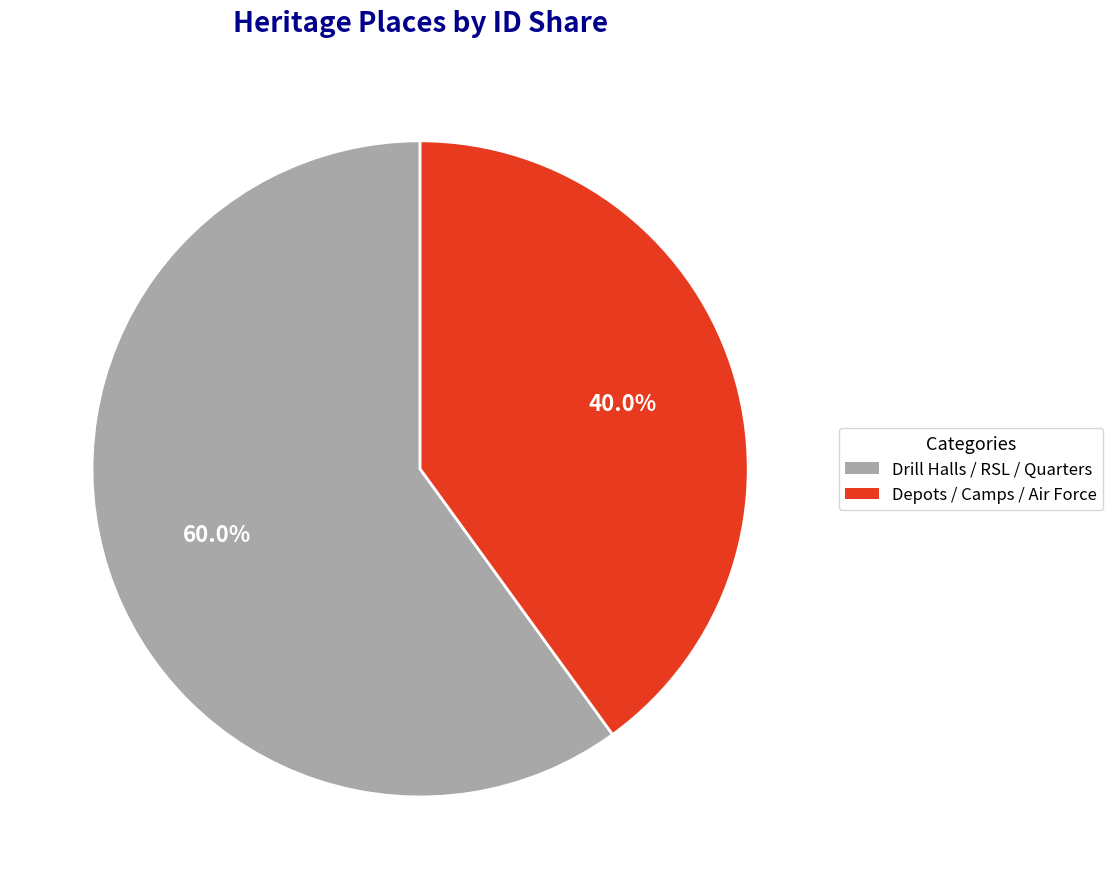

Does any single category account for the majority?

Yes